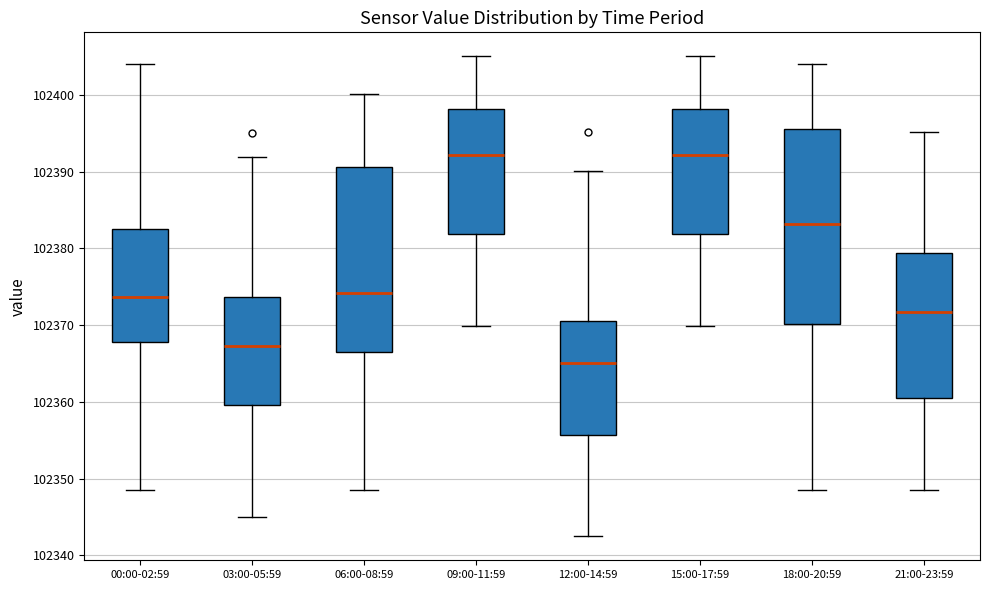

Reading left to right, transcribe this box plot: for each box, give where its median line is, the range the box spans, and where its two whiskers end, as read against the y-axis. The values are not printed on the chart, so give them approximately, as read against the axis.

00:00-02:59: median 102374, box 102368 to 102383, whiskers 102348 to 102404
03:00-05:59: median 102367, box 102360 to 102374, whiskers 102345 to 102392
06:00-08:59: median 102374, box 102366 to 102391, whiskers 102348 to 102400
09:00-11:59: median 102392, box 102382 to 102398, whiskers 102370 to 102405
12:00-14:59: median 102365, box 102356 to 102371, whiskers 102342 to 102390
15:00-17:59: median 102392, box 102382 to 102398, whiskers 102370 to 102405
18:00-20:59: median 102383, box 102370 to 102396, whiskers 102348 to 102404
21:00-23:59: median 102372, box 102361 to 102379, whiskers 102348 to 102395